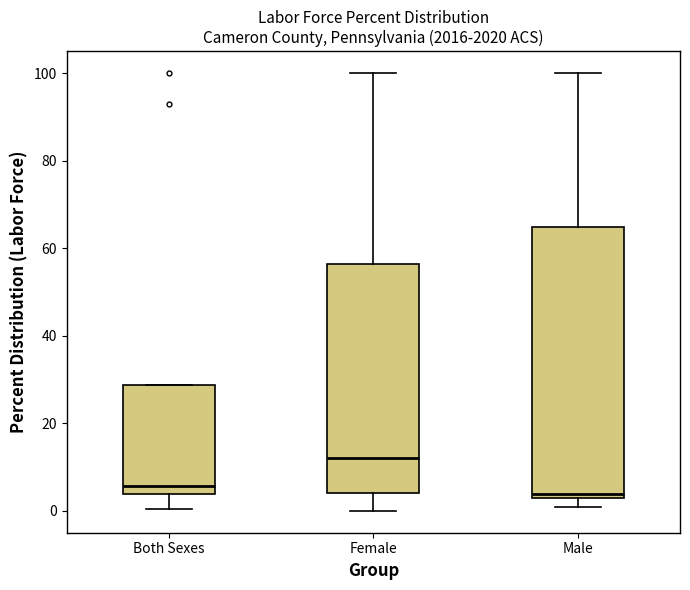

Reading left to right, read every box against the y-axis: the position of its median line, the range the box covers, and the ends of its whiskers. The values are not printed on the chart, so give them approximately, as read against the axis.

Both Sexes: median 6, box 4 to 28, whiskers 0 to 28
Female: median 12, box 4 to 56, whiskers 0 to 100
Male: median 4, box 2 to 64, whiskers 0 to 100